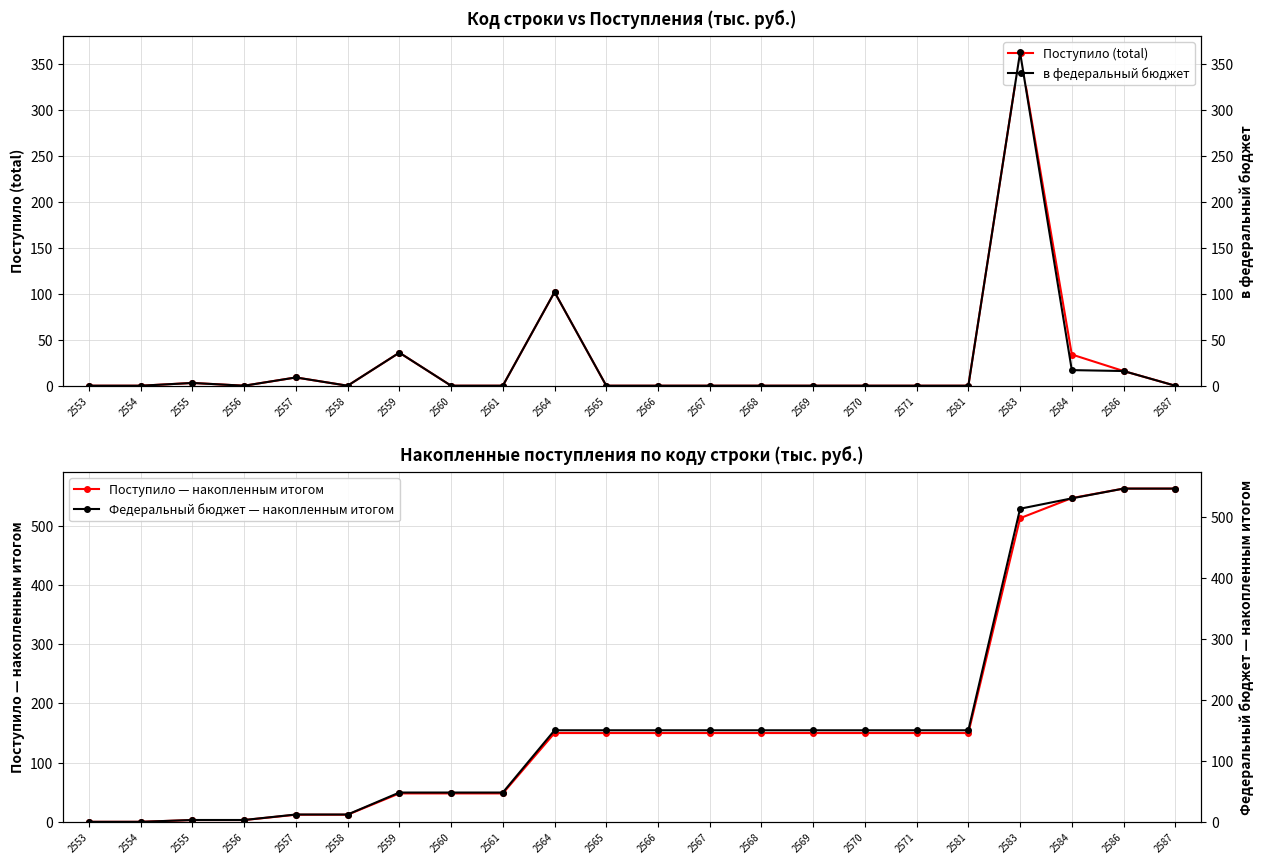

True or false: в федеральный бюджет has more than 0 interior local peaks.

True